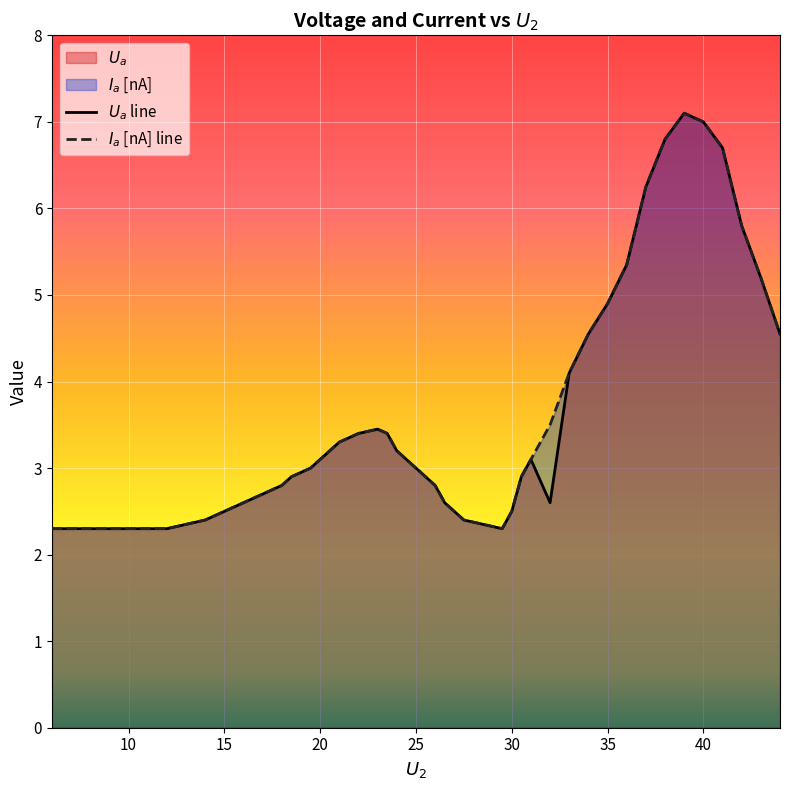

What is the greatest value displayed?

7.1